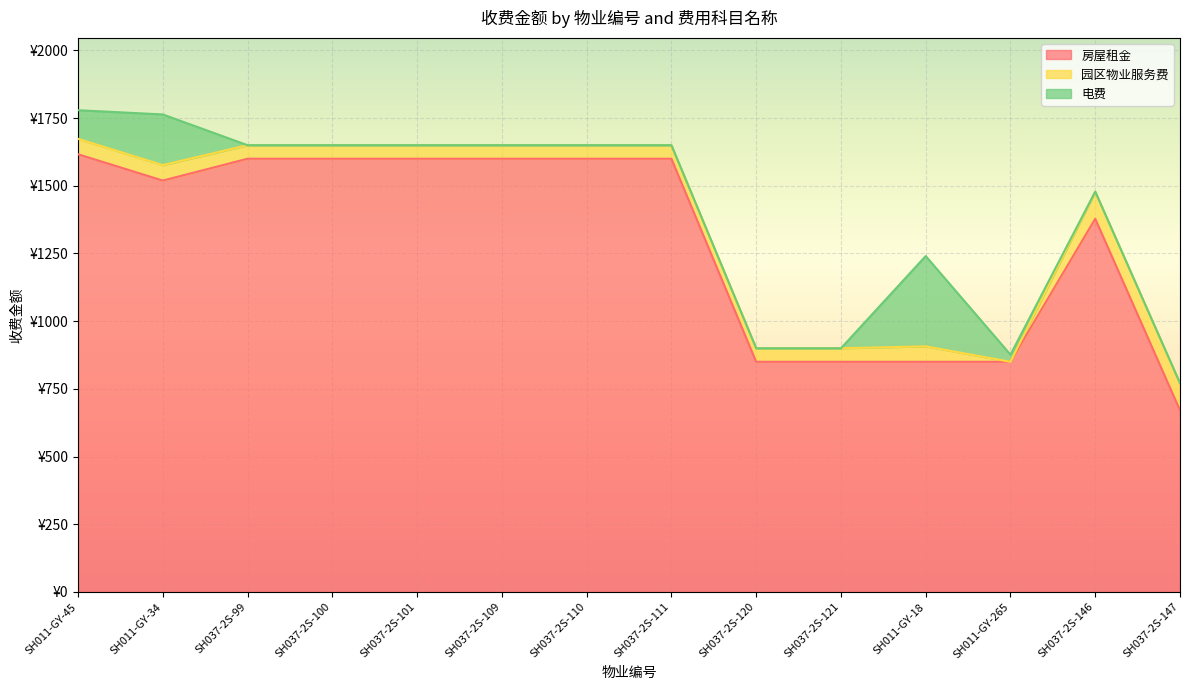

Between SH011-GY-34 and SH037-2S-111, which series saw the biggest shift?

电费